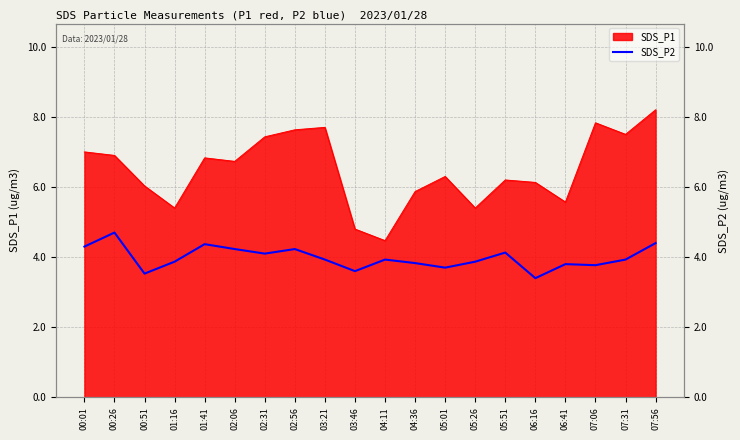

What is the label of the 15th point from the left?

05:51